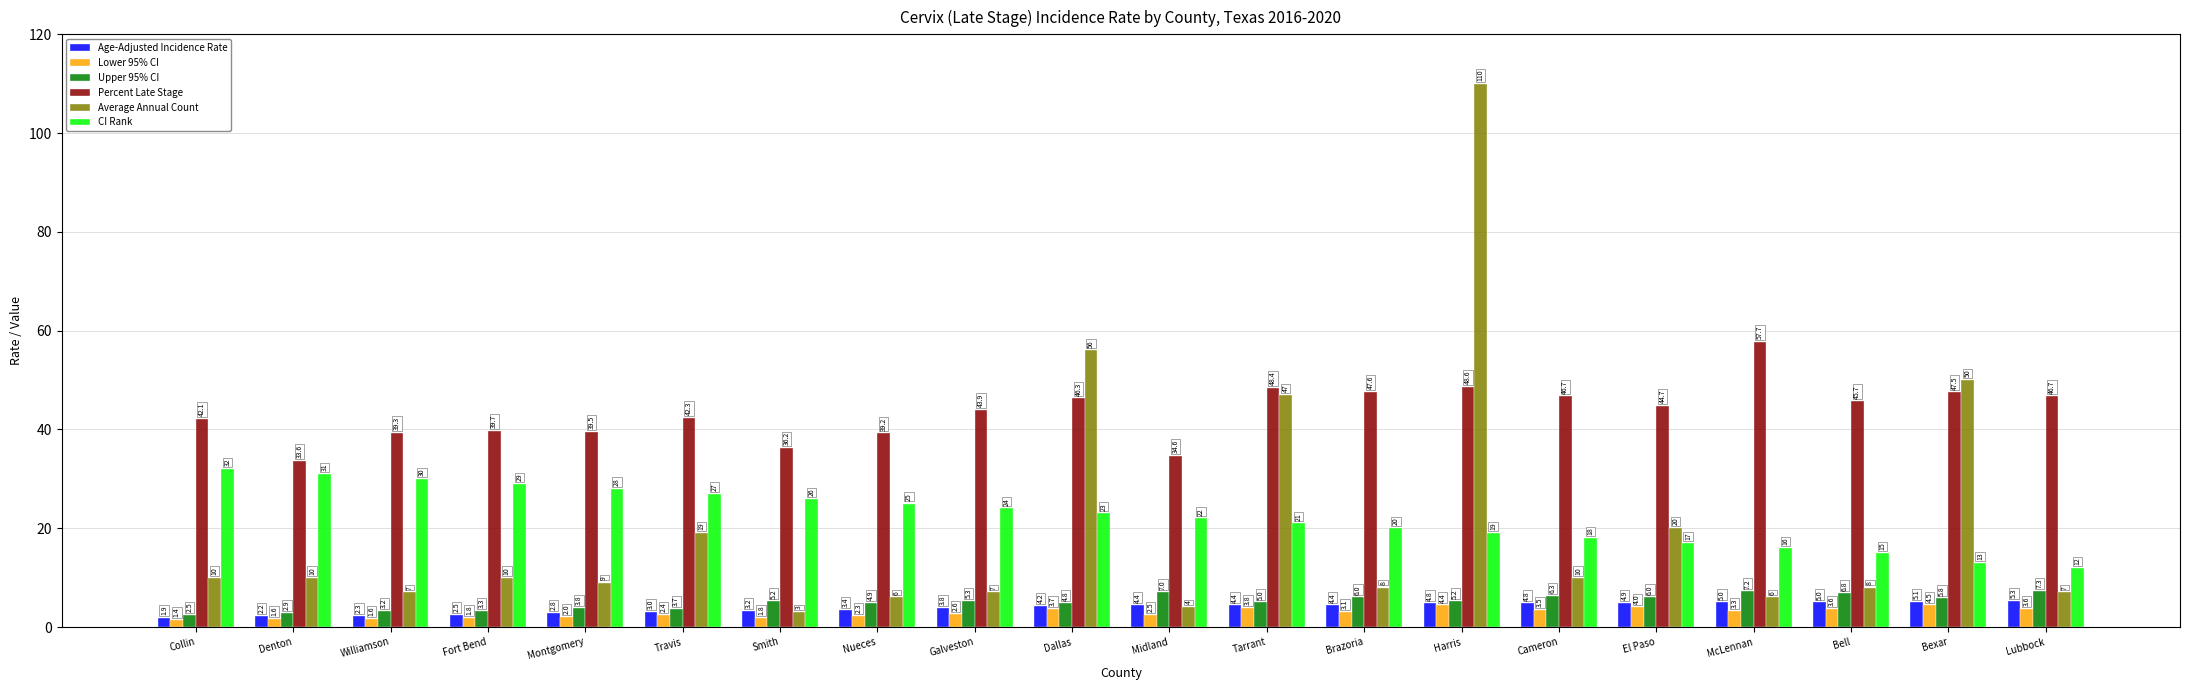

The CI Rank series shows 13.2 at Galveston. True or false?

False